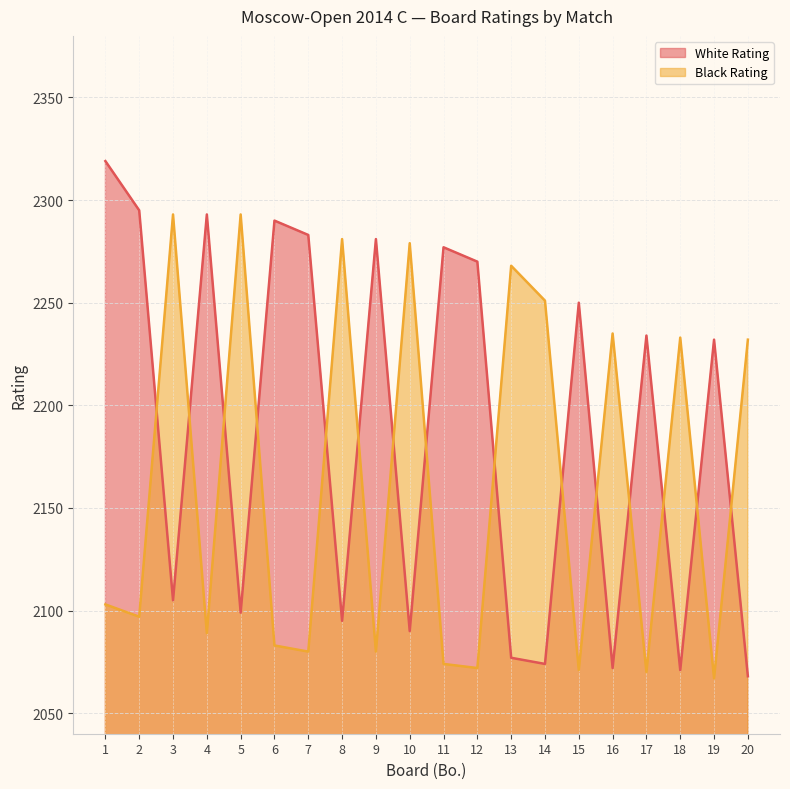

What is the average value of the Black Rating series?

2163